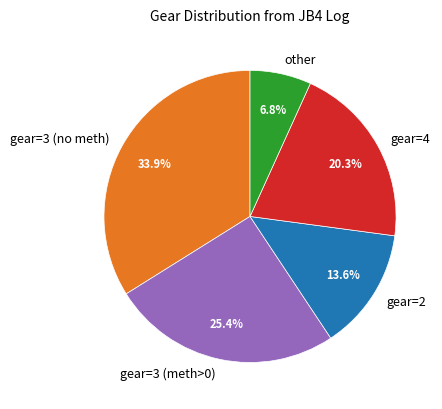

Is gear=4 the majority of the pie?

No